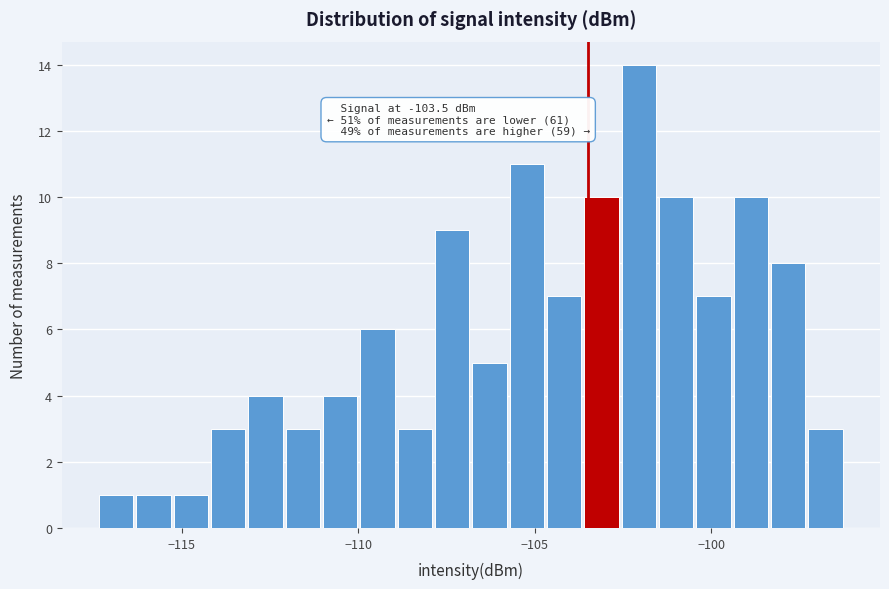

Around what value on the x-axis is the tallest bar? Give the approximate position of its centre, as read against the axis.

-102.0